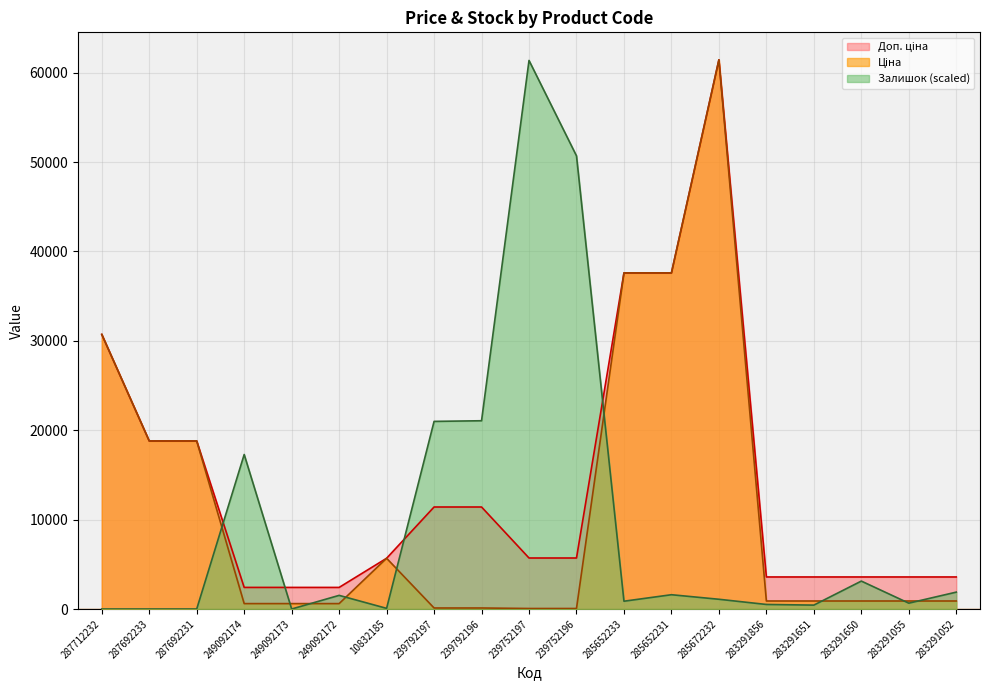

Is the value of Доп. ціна at 283291651 greater than the value of Ціна at 283291856?

Yes